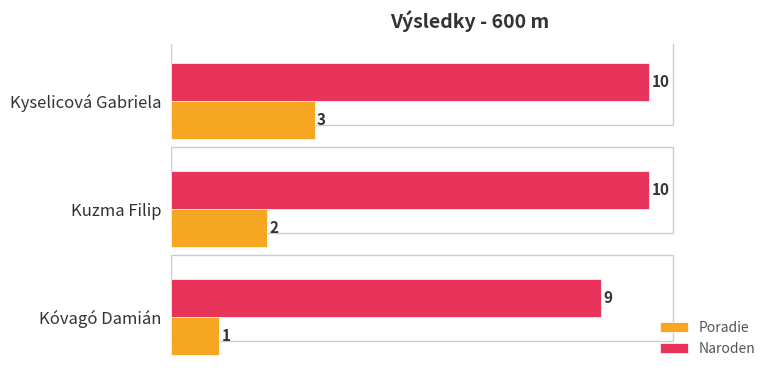

True or false: Poradie has a value of 1 at Kóvagó Damián.

True